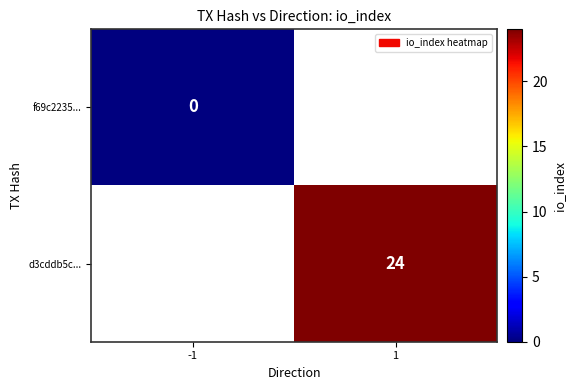

At how many categories does at least one series exceed 11?

1